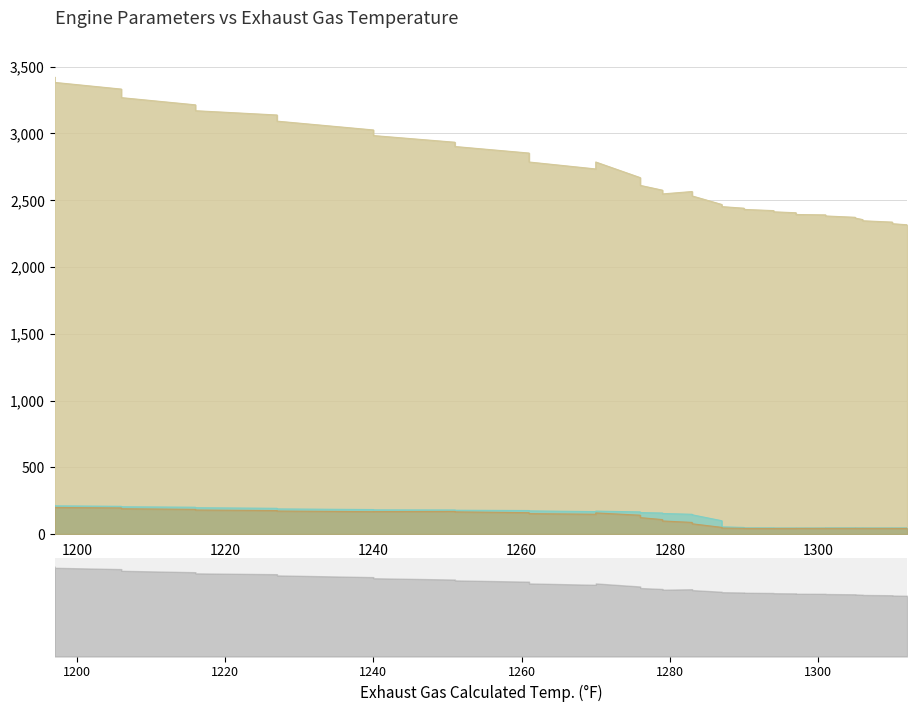

Rank the series by their maximum value, from highest to lowest.

RPM (rpm), MAF REQ (P corr.) (g/s), MAF (g/s)